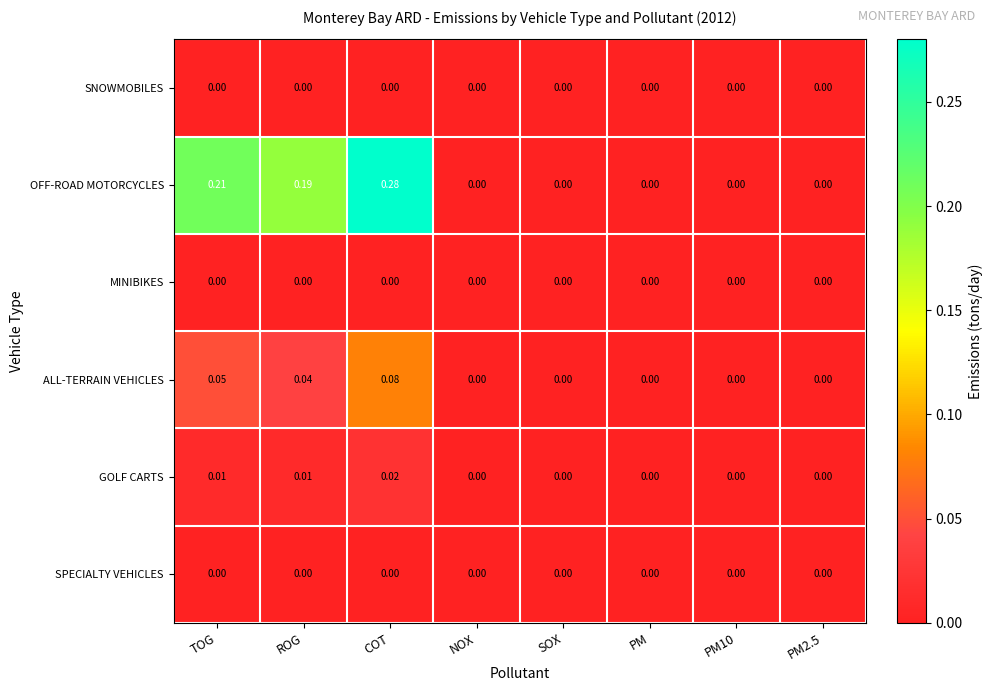

Which series has the largest range (max minus min)?

OFF-ROAD MOTORCYCLES